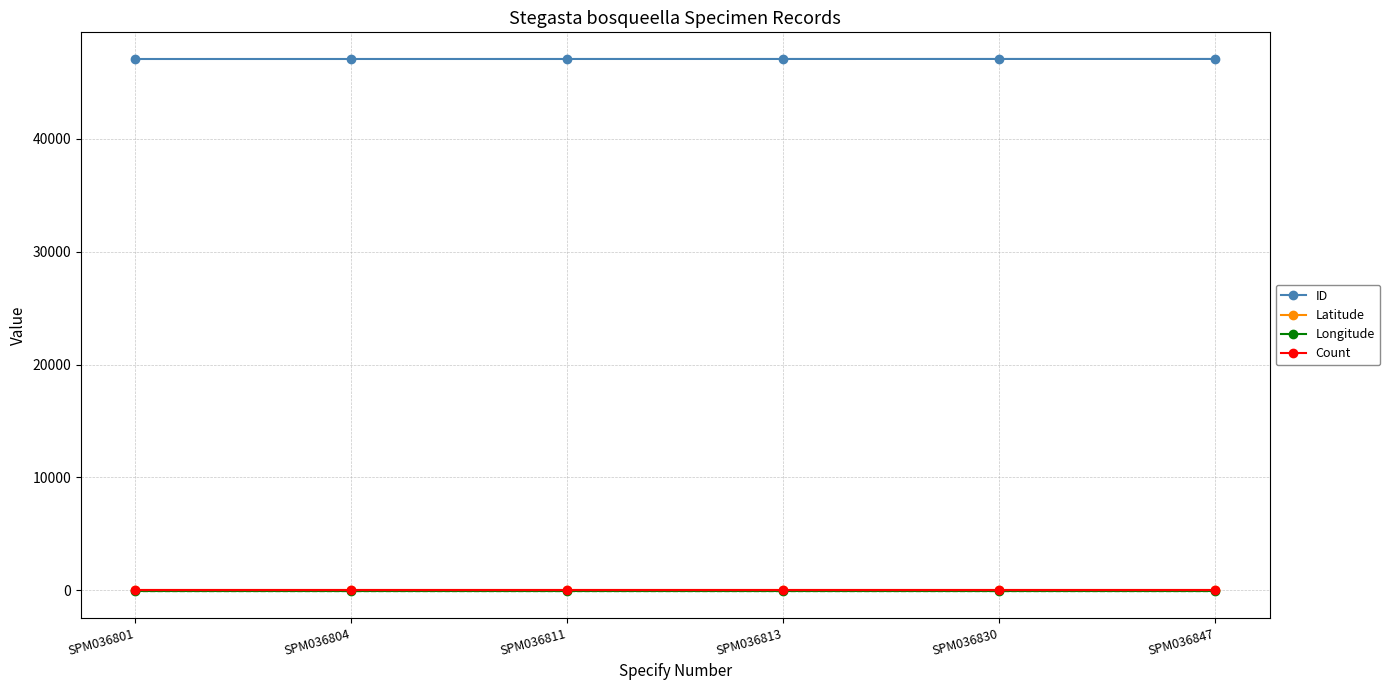

What is the minimum value shown in the chart?

-84.7